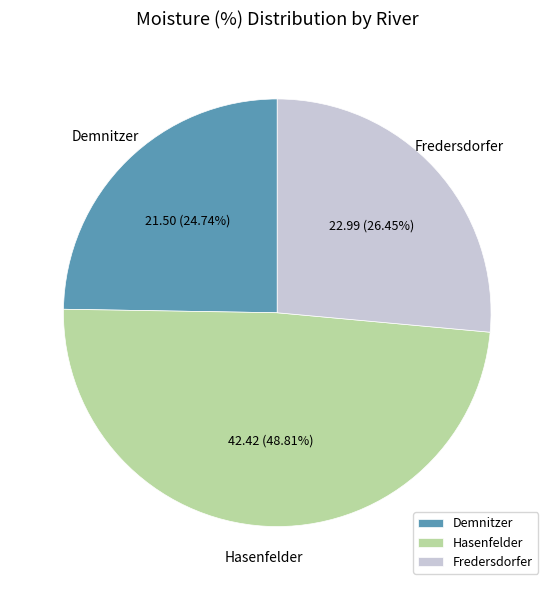

What is the smallest slice in the pie chart?

Demnitzer